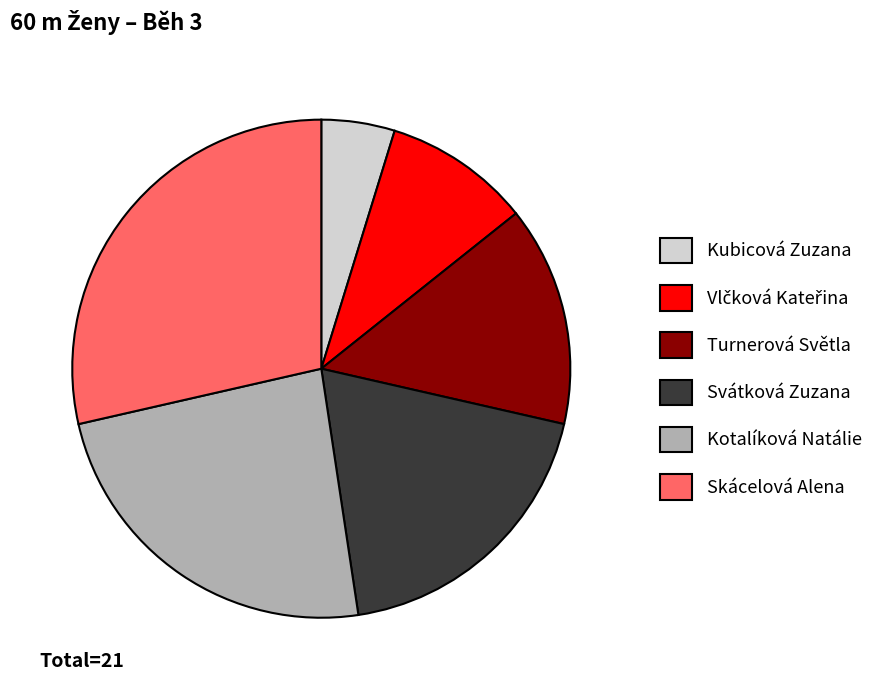

Is Kubicová Zuzana the majority of the pie?

No